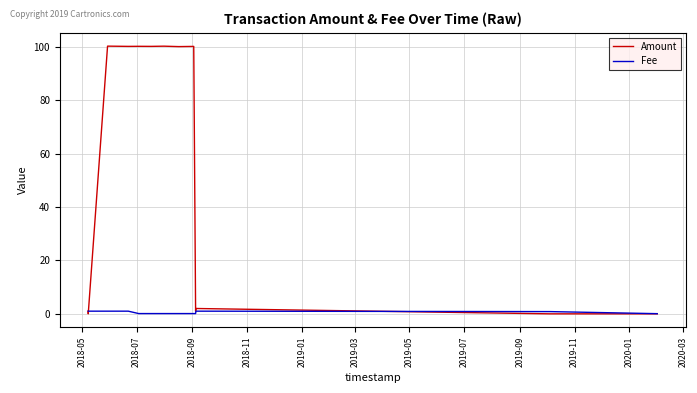

What is the maximum value for Fee?

1.0